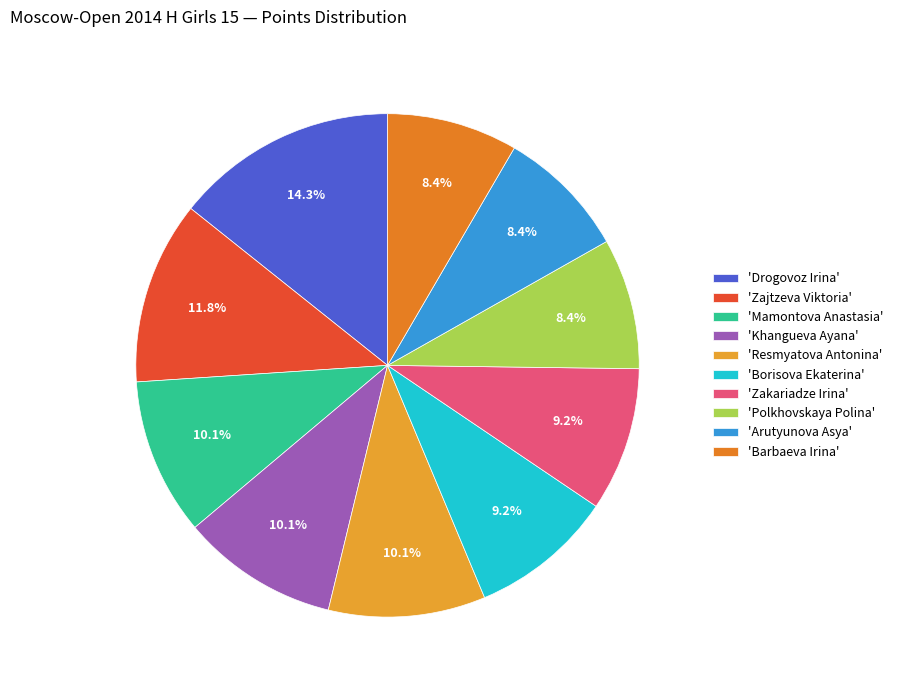

How many slices are in this pie chart?

10